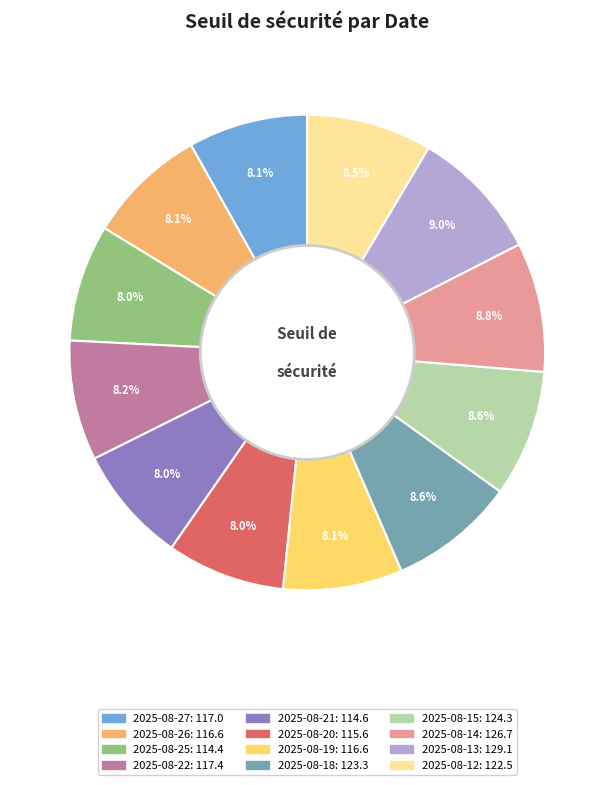

To the nearest percent, what percentage of the pie is 2025-08-21?

8%